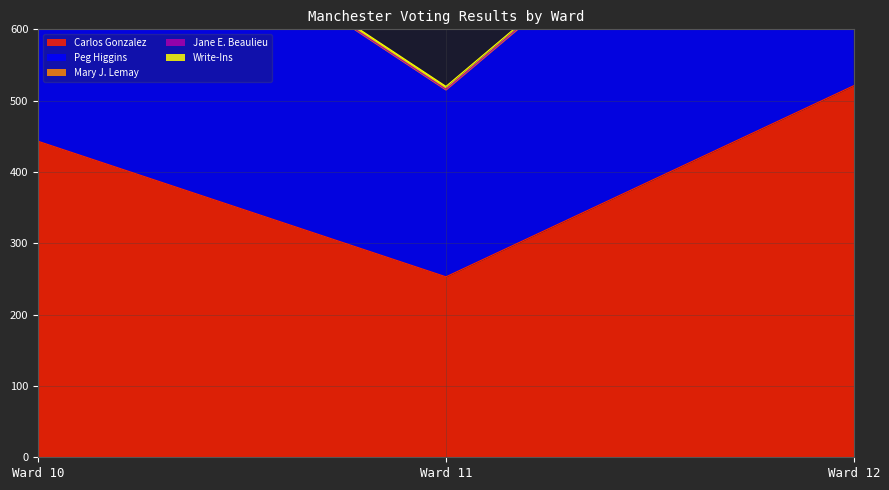

List the series in order of their peak value, lowest first.

Mary J. Lemay, Jane E. Beaulieu, Write-Ins, Peg Higgins, Carlos Gonzalez